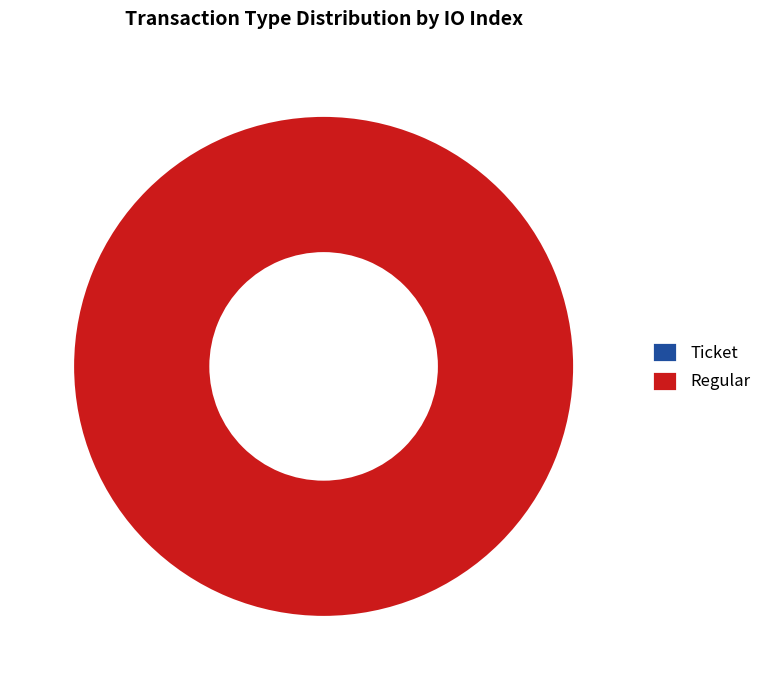

What percentage do Ticket and Regular together represent?

100.0%